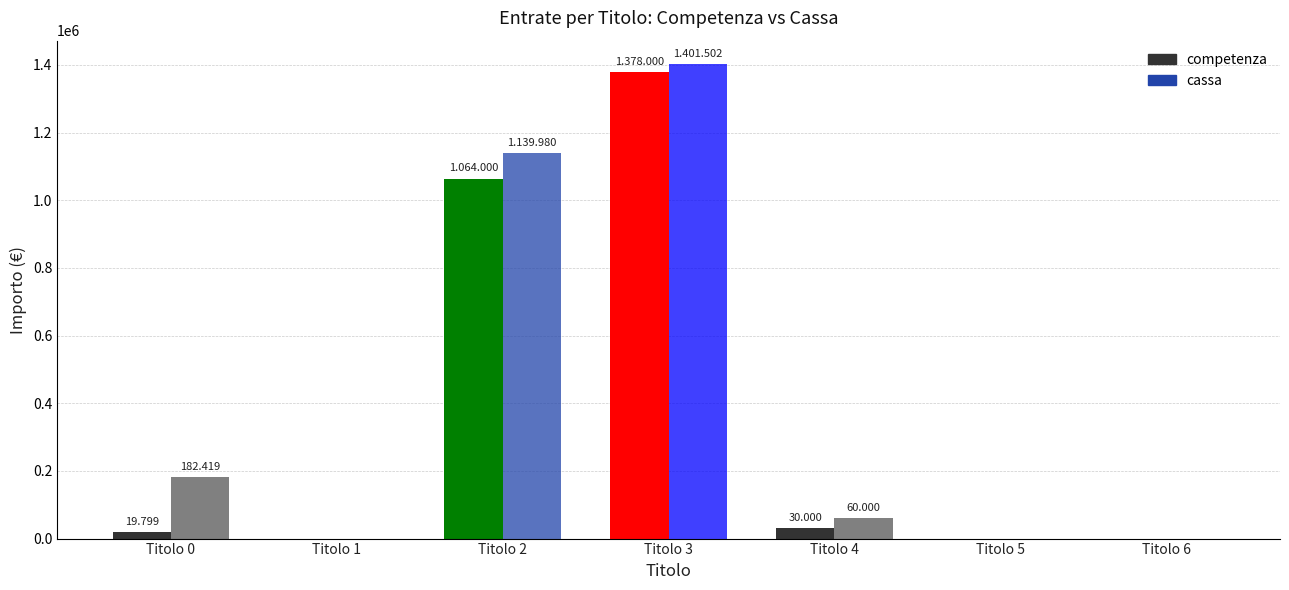

Which series changed the most between Titolo 0 and Titolo 5?

cassa